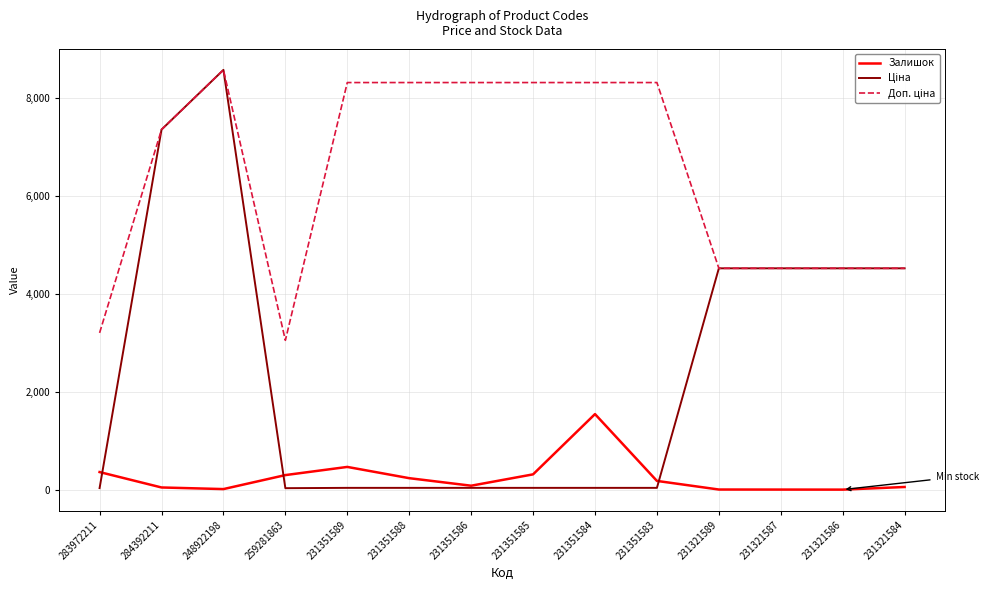

The Залишок series shows 235.0 at 231351588. True or false?

True